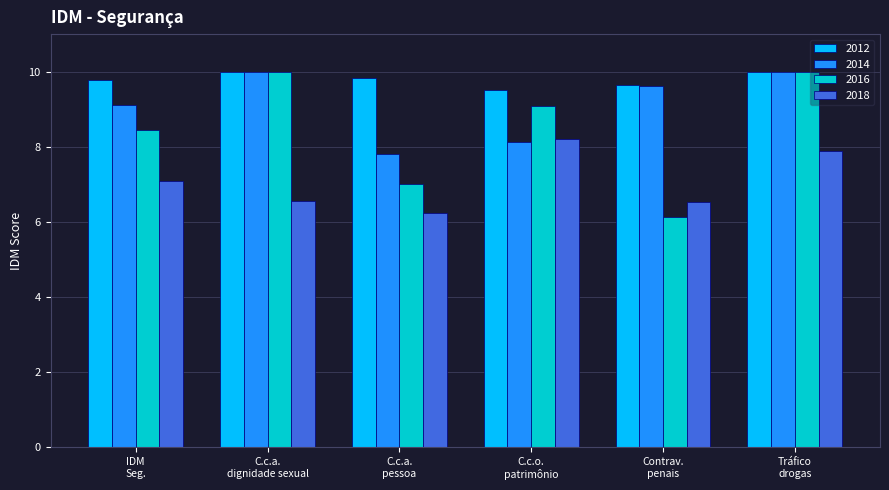

What is the value of the 2014 bar at the 6th from the left?

10.0